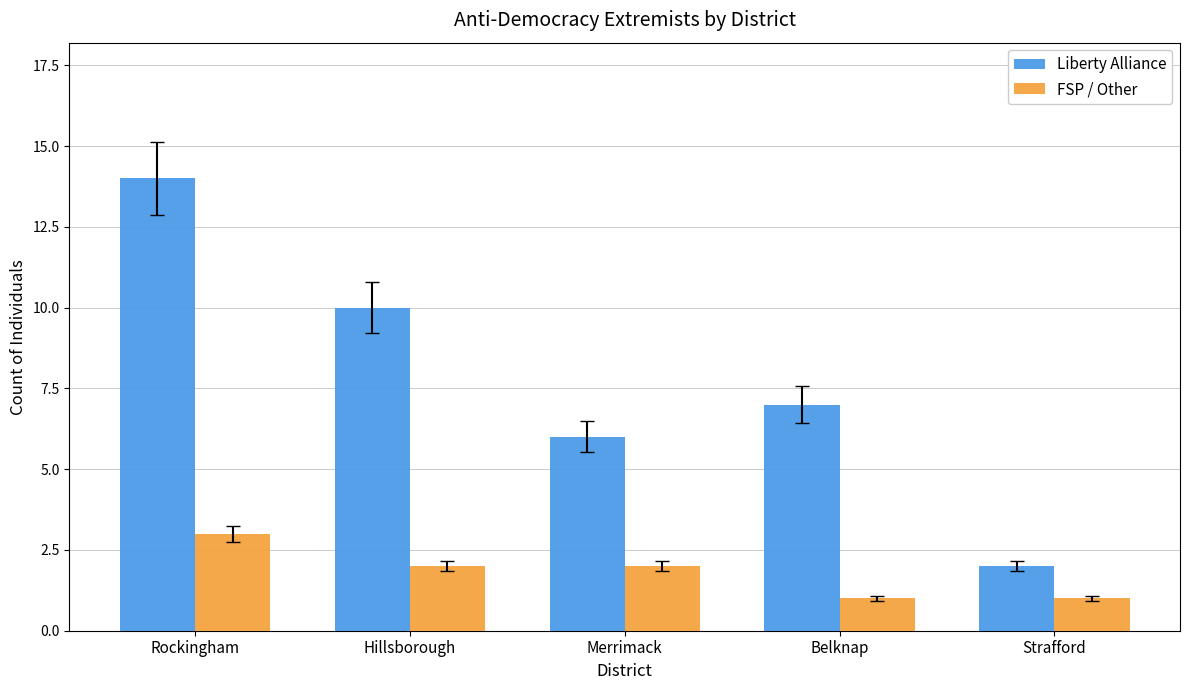

Where does the Liberty Alliance series first go above 7?

Rockingham